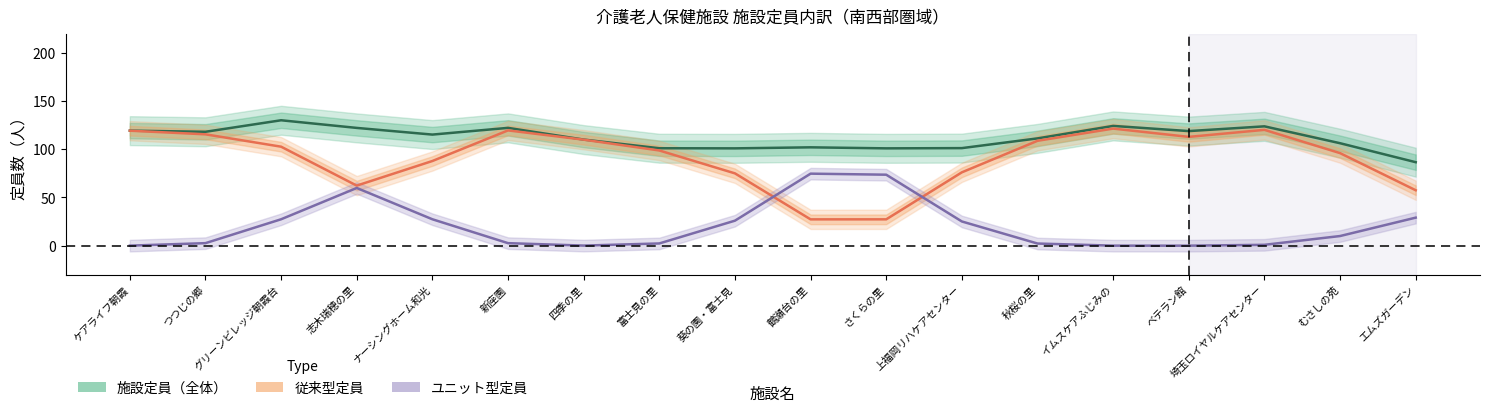

What is the label of the 4th point from the left?

志木瑞穂の里